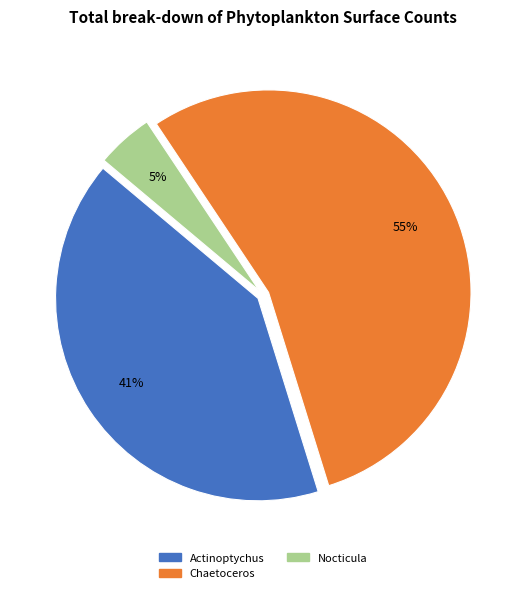

To the nearest percent, what is the difference between the Nocticula and Actinoptychus slice percentages?

36%